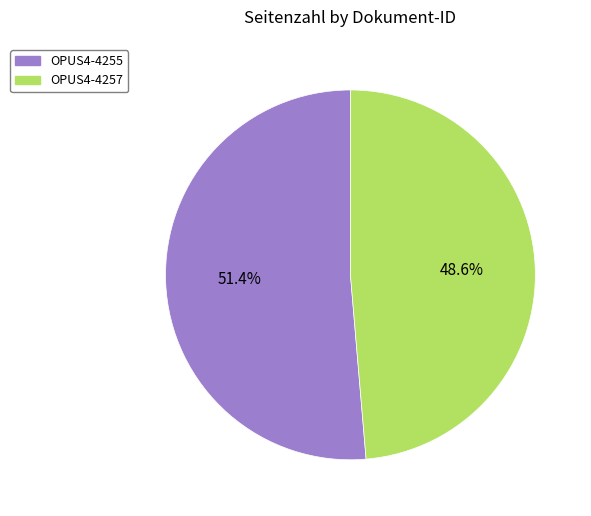

How many slices are in this pie chart?

2